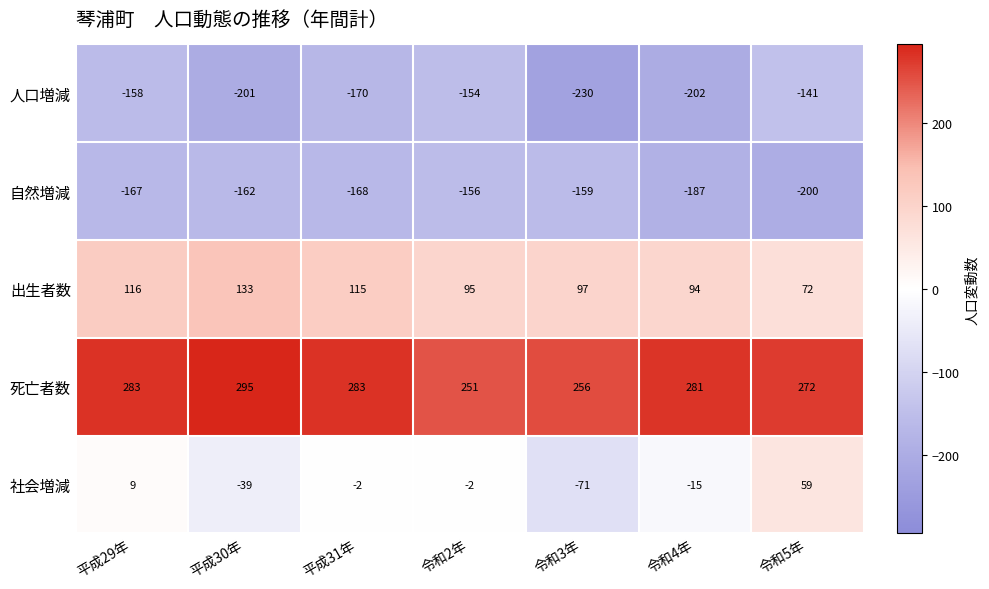

True or false: 死亡者数 has a value of 251 at 令和2年.

True